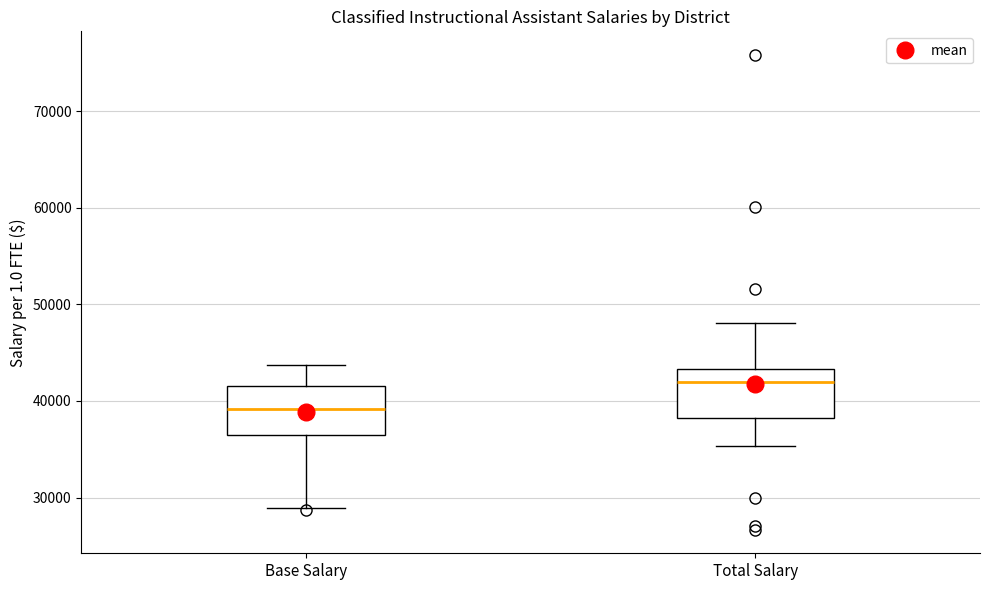

Which box has the highest median line?

Total Salary